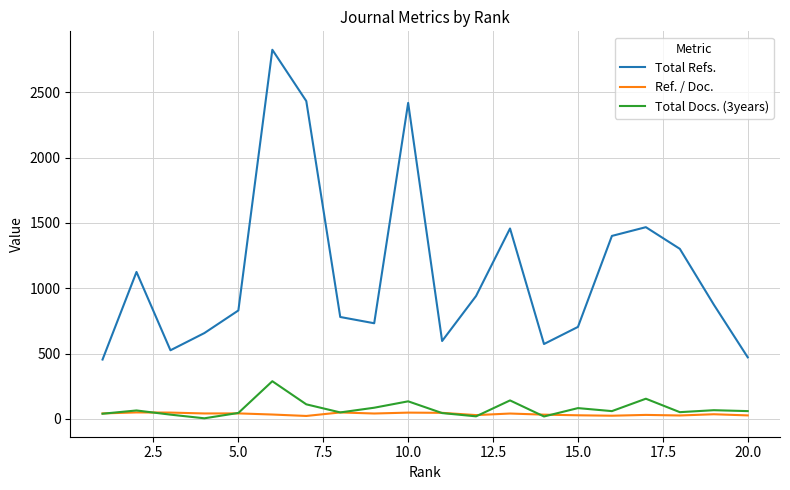

How many lines are shown in the chart?

3